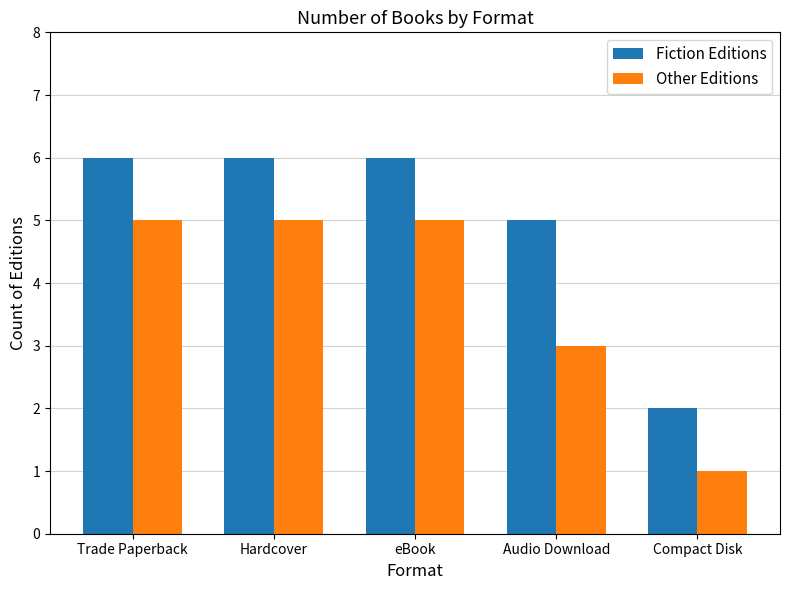

Reading left to right, extract all data points from this chart.

Fiction Editions: Trade Paperback=6	Hardcover=6	eBook=6	Audio Download=5	Compact Disk=2
Other Editions: Trade Paperback=5	Hardcover=5	eBook=5	Audio Download=3	Compact Disk=1